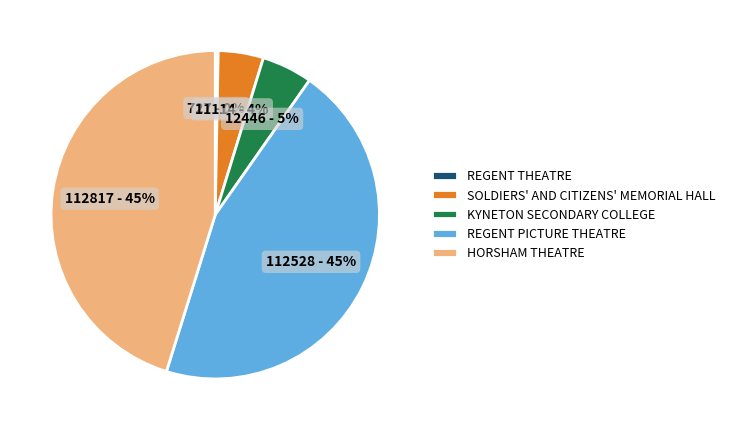

Do HORSHAM THEATRE and REGENT THEATRE together represent more than half of the pie?

No